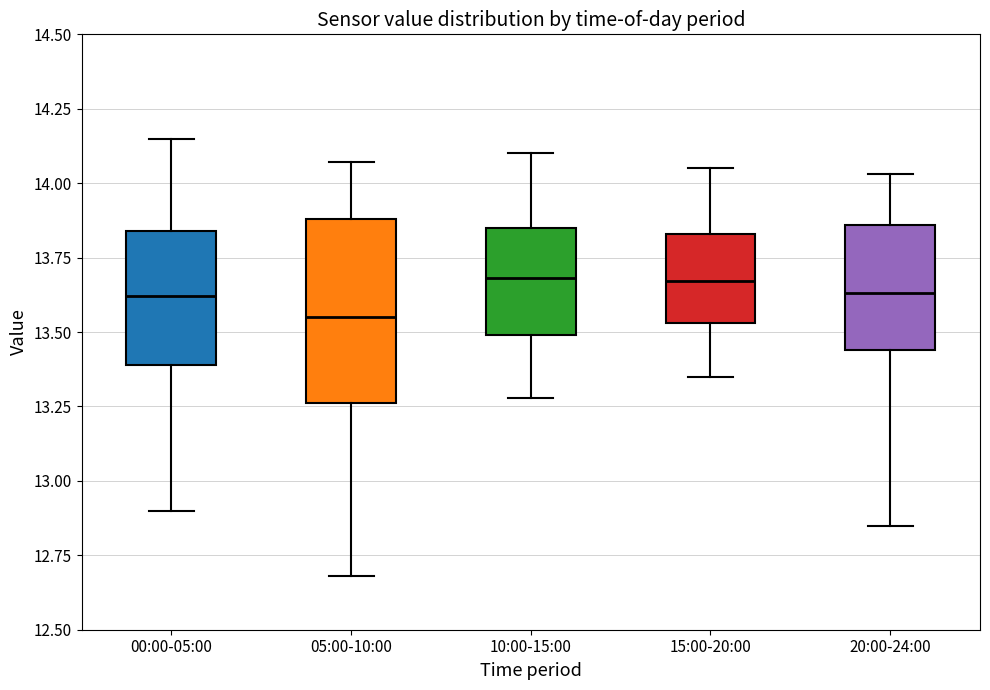

Where is the upper edge of the box for 20:00-24:00 on the y-axis? The values are not printed on the chart, so give them approximately, as read against the axis.

13.85